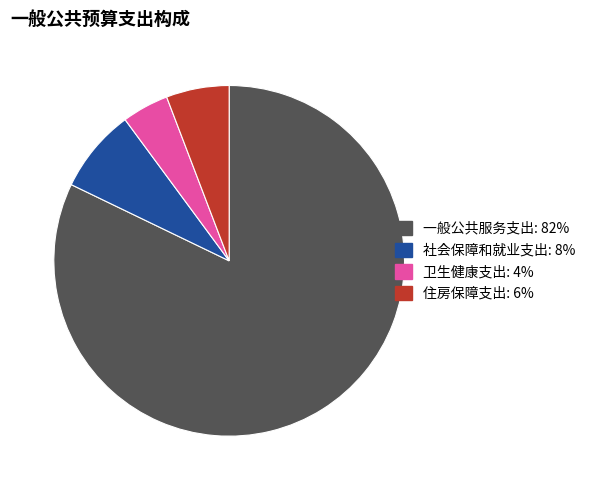

Is the sum of 住房保障支出 and 社会保障和就业支出 greater than half?

No